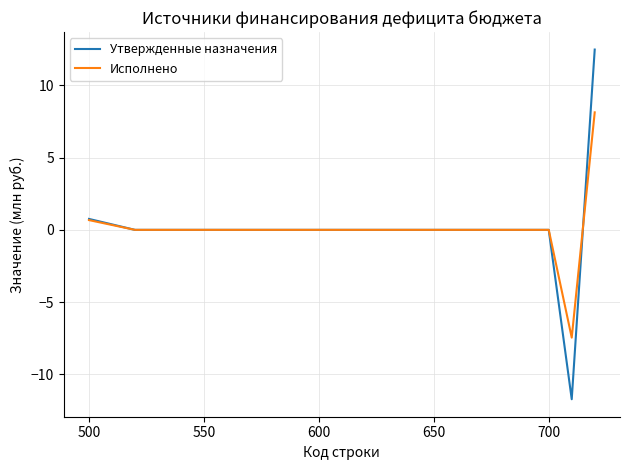

Reading left to right, what are all the values shown in this chart?

Утвержденные назначения: 0.8	0.0	0.0	0.0	-11.7	12.5
Исполнено: 0.7	0.0	0.0	0.0	-7.5	8.1